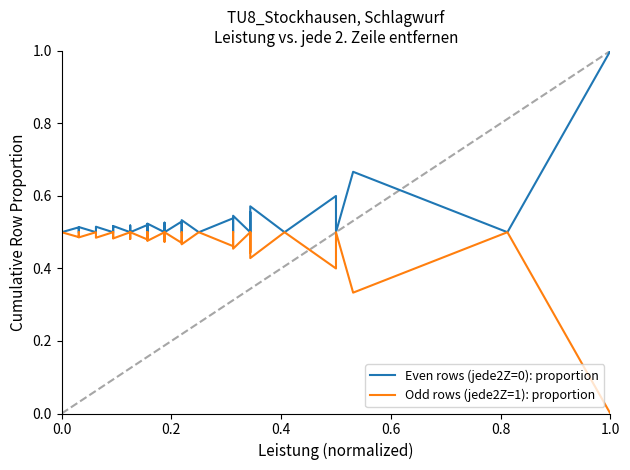

What is the total value across all series at 0.0?

1.0